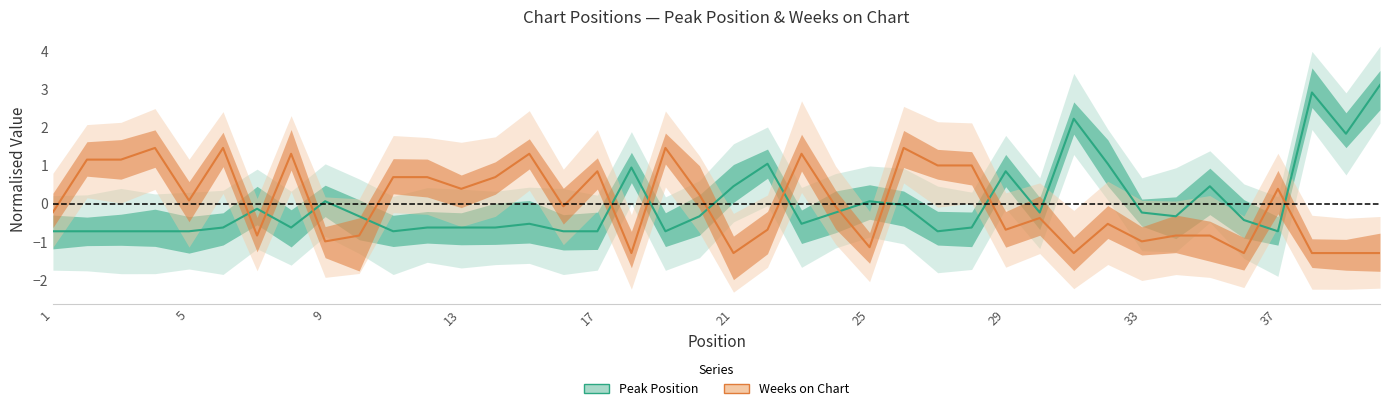

True or false: Weeks on Chart has a value of -1.9 at 25.

False